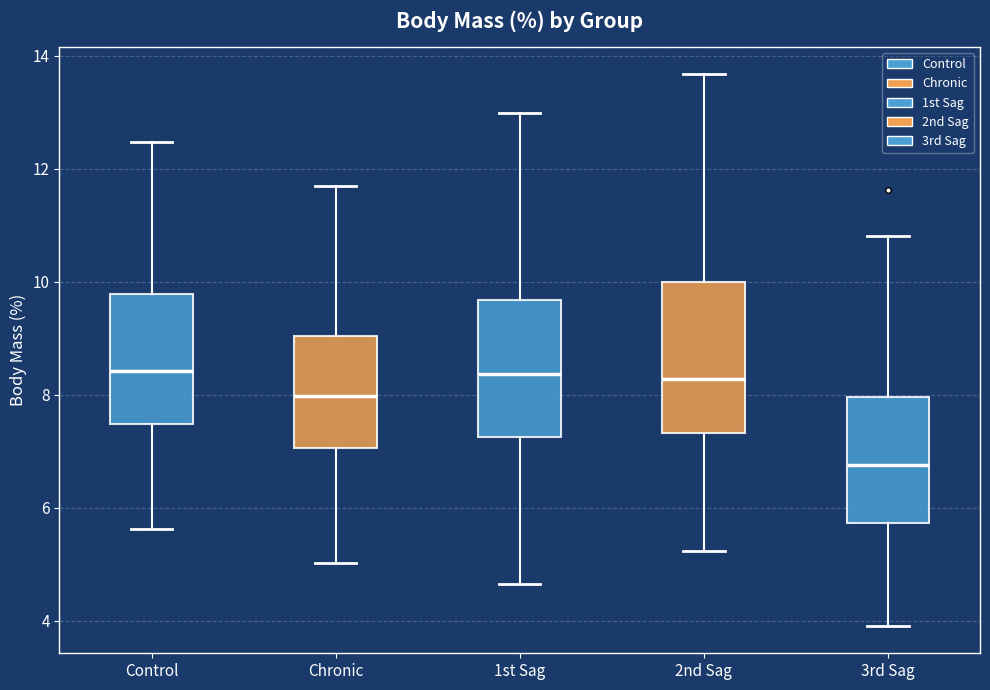

Where does the upper whisker of the box for Control end on the y-axis? The values are not printed on the chart, so give them approximately, as read against the axis.

12.4